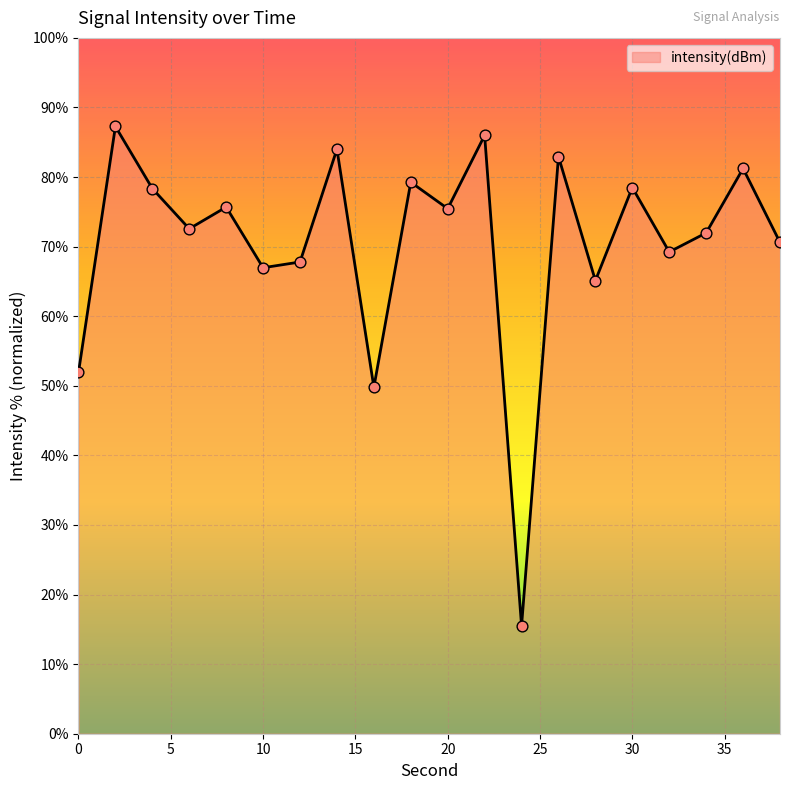

What is the greatest value displayed?

87.3